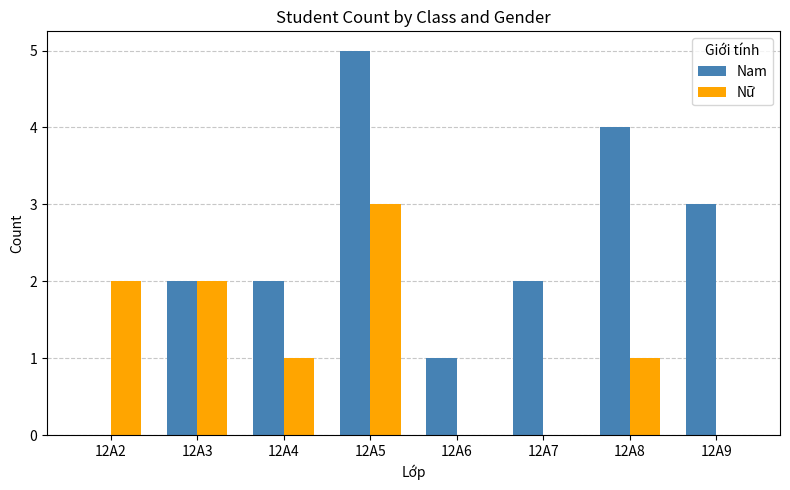

At which category is the sum across all series the highest?

12A5